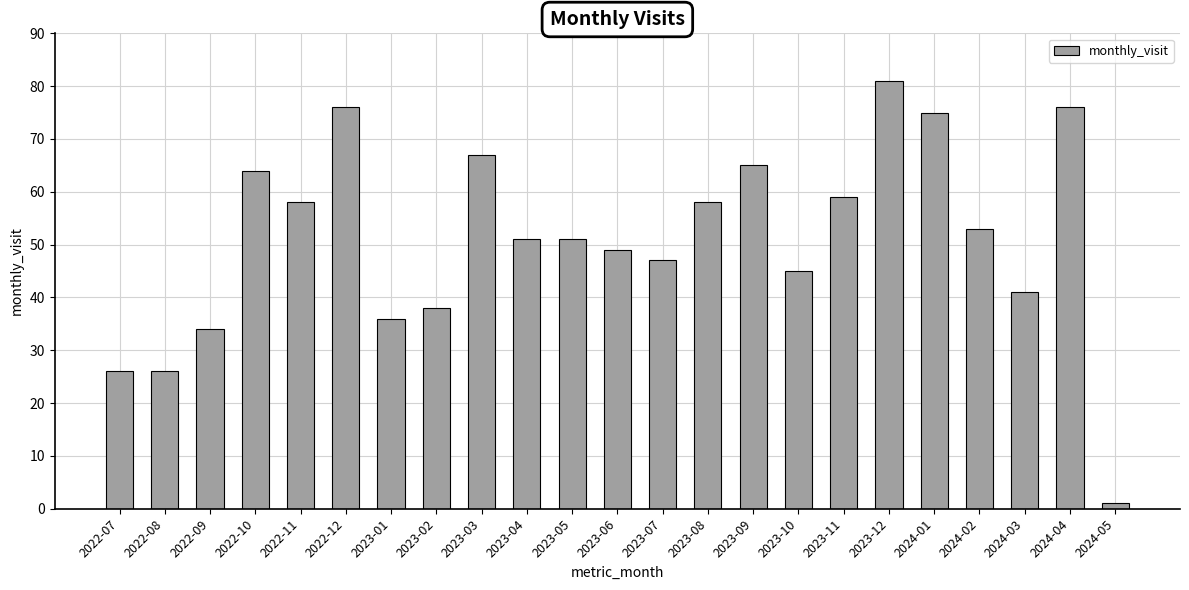

Reading left to right, what are all the values shown in this chart?

2022-07=26	2022-08=26	2022-09=34	2022-10=64	2022-11=58	2022-12=76	2023-01=36	2023-02=38	2023-03=67	2023-04=51	2023-05=51	2023-06=49	2023-07=47	2023-08=58	2023-09=65	2023-10=45	2023-11=59	2023-12=81	2024-01=75	2024-02=53	2024-03=41	2024-04=76	2024-05=1